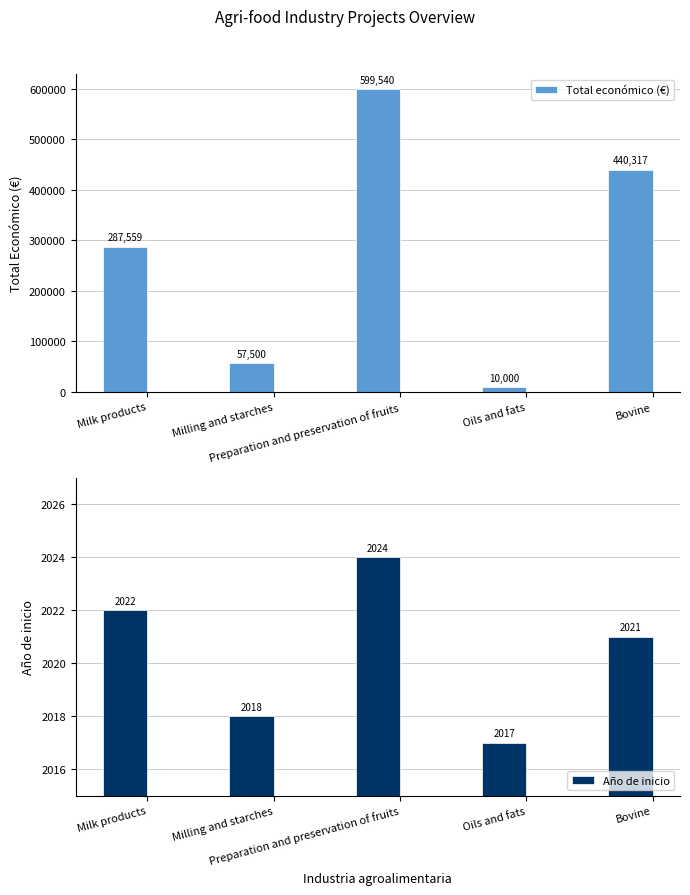

Is it true that Año de inicio equals 2018 at Milling and starches?

True